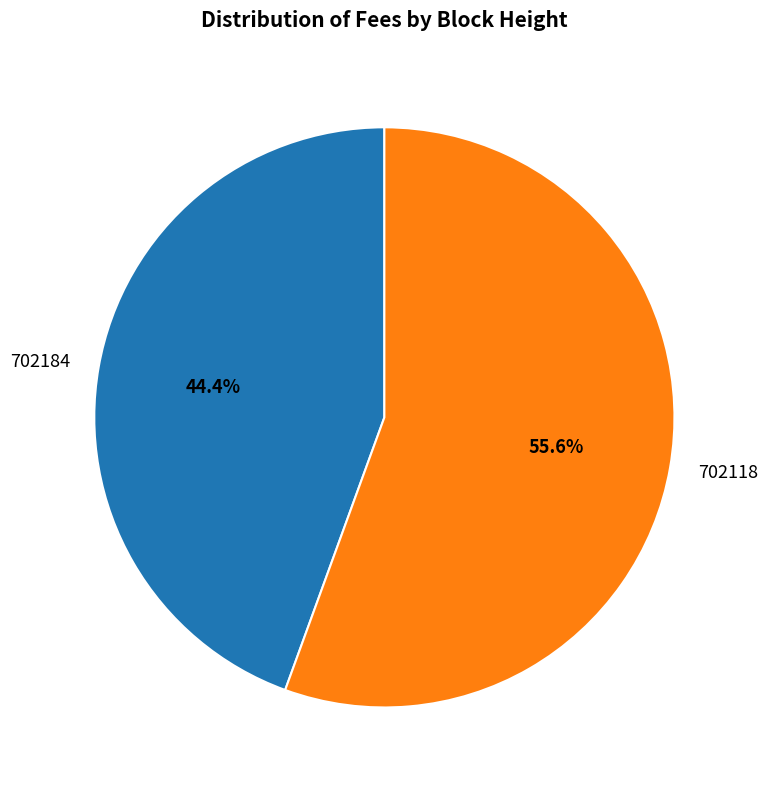

Which category accounts for the majority?

702118